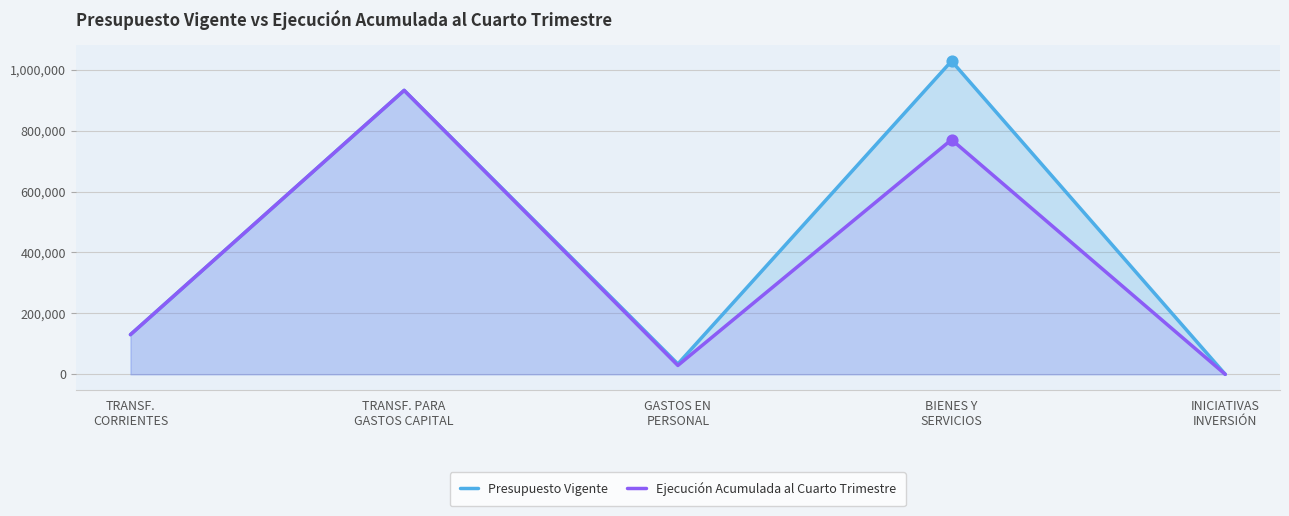

Which series has the widest spread of Y values?

Presupuesto Vigente